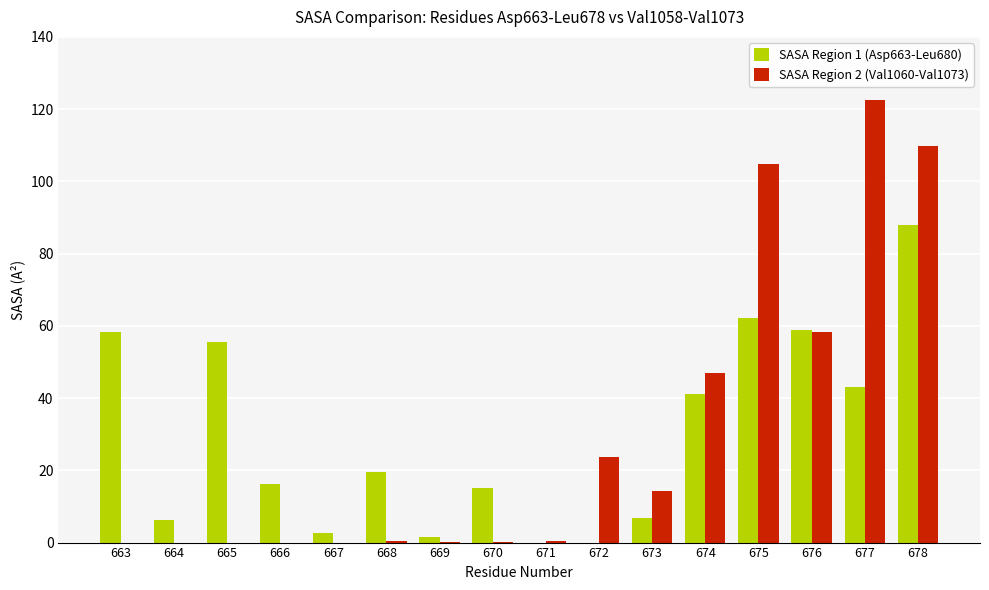

Is the value of SASA Region 1 (Asp663-Leu680) at 668 greater than the value of SASA Region 2 (Val1060-Val1073) at 677?

No